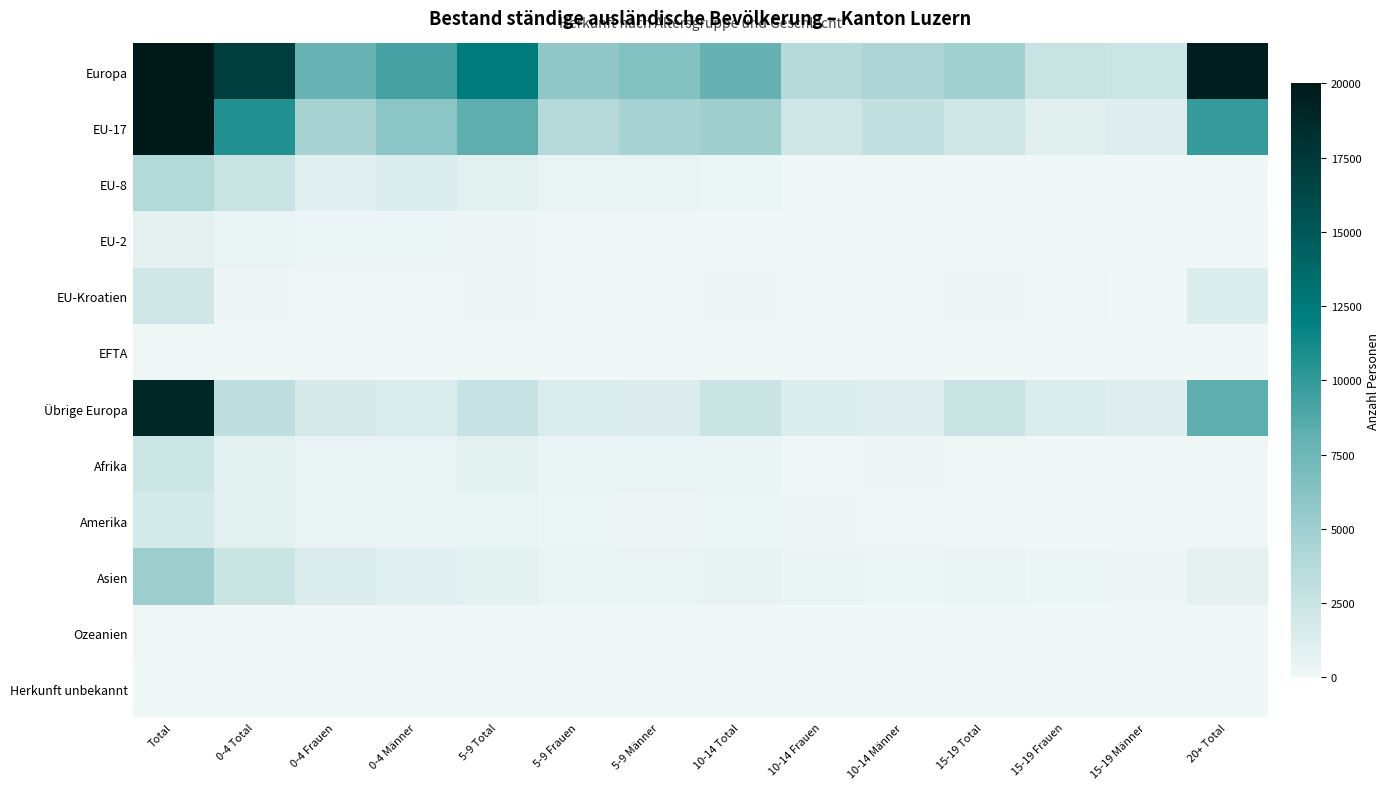

Reading left to right, list all the values displayed in this chart.

Europa: Total=61785	0-4 Total=17068	0-4 Frauen=7825	0-4 Männer=9243	5-9 Total=12195	5-9 Frauen=5749	5-9 Männer=6446	10-14 Total=7988	10-14 Frauen=3721	10-14 Männer=4267	15-19 Total=4944	15-19 Frauen=2552	15-19 Männer=2392	20+ Total=19590
EU-17: Total=36127	0-4 Total=10642	0-4 Frauen=4673	0-4 Männer=5969	5-9 Total=8340	5-9 Frauen=3724	5-9 Männer=4616	10-14 Total=5069	10-14 Frauen=2159	10-14 Männer=2910	15-19 Total=2165	15-19 Frauen=1013	15-19 Männer=1152	20+ Total=9911
EU-8: Total=3861	0-4 Total=2526	0-4 Frauen=1072	0-4 Männer=1454	5-9 Total=852	5-9 Frauen=403	5-9 Männer=449	10-14 Total=251	10-14 Frauen=152	10-14 Männer=99	15-19 Total=93	15-19 Frauen=70	15-19 Männer=23	20+ Total=139
EU-2: Total=746	0-4 Total=488	0-4 Frauen=253	0-4 Männer=235	5-9 Total=200	5-9 Frauen=118	5-9 Männer=82	10-14 Total=38	10-14 Frauen=29	10-14 Männer=9	15-19 Total=11	15-19 Frauen=8	15-19 Männer=3	20+ Total=9
EU-Kroatien: Total=2005	0-4 Total=207	0-4 Frauen=110	0-4 Männer=97	5-9 Total=193	5-9 Frauen=106	5-9 Männer=87	10-14 Total=183	10-14 Frauen=101	10-14 Männer=82	15-19 Total=162	15-19 Frauen=86	15-19 Männer=76	20+ Total=1260
EFTA: Total=117	0-4 Total=48	0-4 Frauen=21	0-4 Männer=27	5-9 Total=24	5-9 Frauen=20	5-9 Männer=4	10-14 Total=14	10-14 Frauen=8	10-14 Männer=6	15-19 Total=7	15-19 Frauen=4	15-19 Männer=3	20+ Total=24
Übrige Europa: Total=18929	0-4 Total=3157	0-4 Frauen=1696	0-4 Männer=1461	5-9 Total=2586	5-9 Frauen=1378	5-9 Männer=1208	10-14 Total=2433	10-14 Frauen=1272	10-14 Männer=1161	15-19 Total=2506	15-19 Frauen=1371	15-19 Männer=1135	20+ Total=8247
Afrika: Total=2307	0-4 Total=918	0-4 Frauen=406	0-4 Männer=512	5-9 Total=816	5-9 Frauen=326	5-9 Männer=490	10-14 Total=327	10-14 Frauen=130	10-14 Männer=197	15-19 Total=121	15-19 Frauen=51	15-19 Männer=70	20+ Total=125
Amerika: Total=1830	0-4 Total=815	0-4 Frauen=476	0-4 Männer=339	5-9 Total=482	5-9 Frauen=304	5-9 Männer=178	10-14 Total=286	10-14 Frauen=199	10-14 Männer=87	15-19 Total=118	15-19 Frauen=71	15-19 Männer=47	20+ Total=129
Asien: Total=5105	0-4 Total=2464	0-4 Frauen=1378	0-4 Männer=1086	5-9 Total=854	5-9 Frauen=427	5-9 Männer=427	10-14 Total=566	10-14 Frauen=328	10-14 Männer=238	15-19 Total=457	15-19 Frauen=266	15-19 Männer=191	20+ Total=764
Ozeanien: Total=80	0-4 Total=41	0-4 Frauen=17	0-4 Männer=24	5-9 Total=20	5-9 Frauen=7	5-9 Männer=13	10-14 Total=6	10-14 Frauen=2	10-14 Männer=4	15-19 Total=5	15-19 Frauen=1	15-19 Männer=4	20+ Total=8
Herkunft unbekannt: Total=51	0-4 Total=30	0-4 Frauen=11	0-4 Männer=19	5-9 Total=14	5-9 Frauen=1	5-9 Männer=13	10-14 Total=1	10-14 Frauen=0	10-14 Männer=1	15-19 Total=4	15-19 Frauen=0	15-19 Männer=4	20+ Total=2